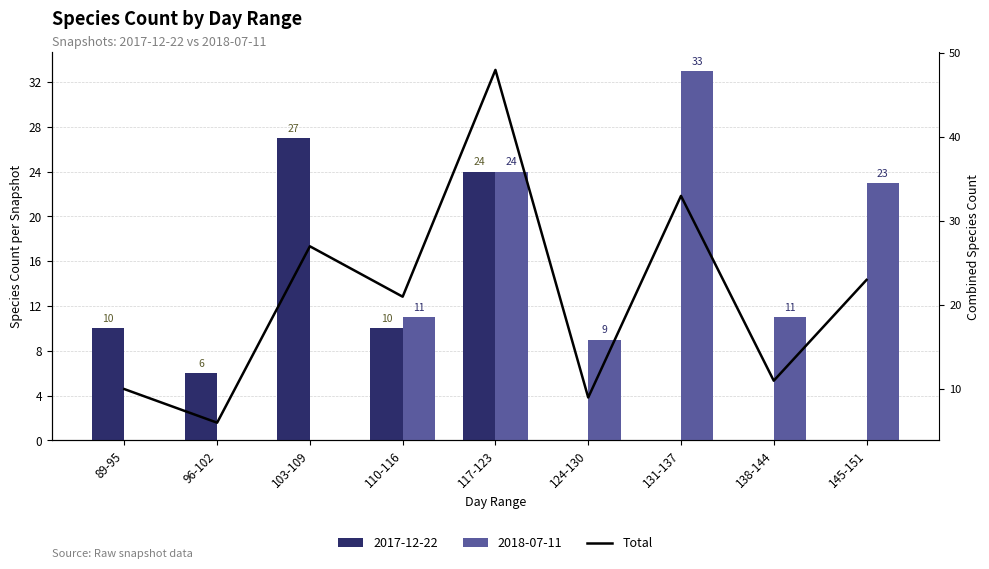

How many data points does each series have?

9